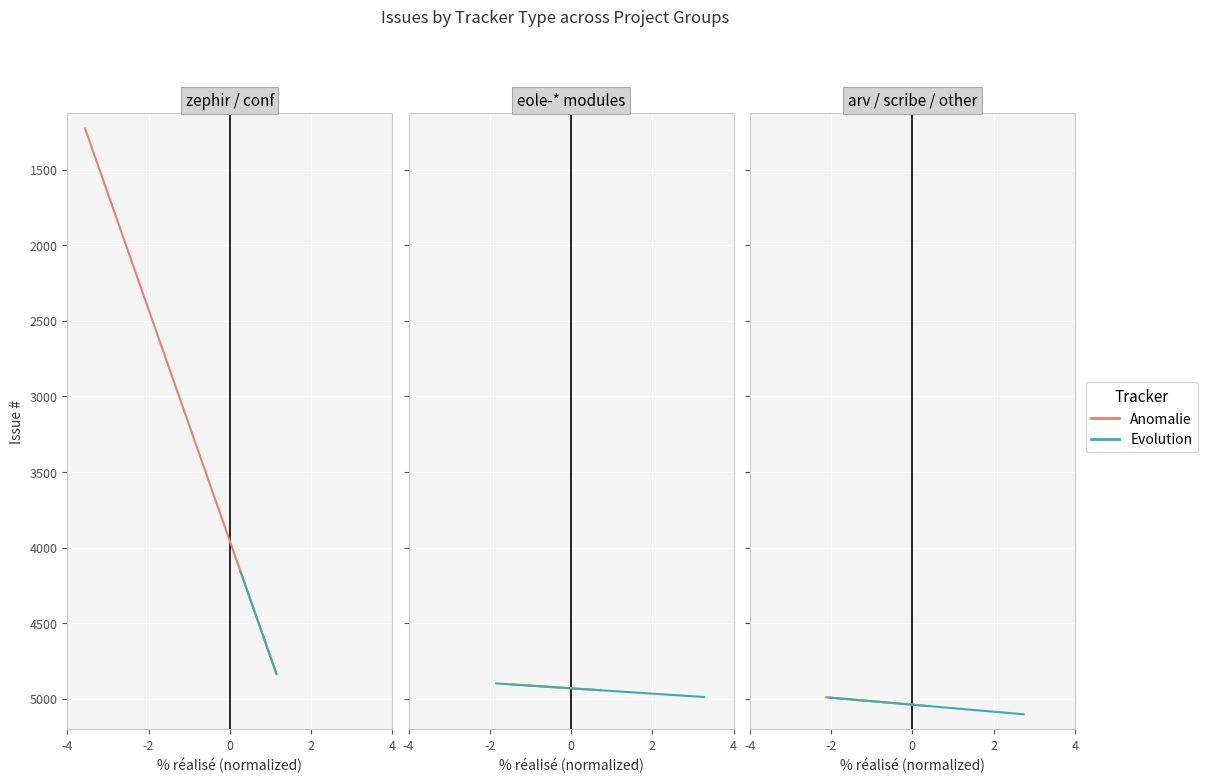

What is the greatest value displayed?

5102